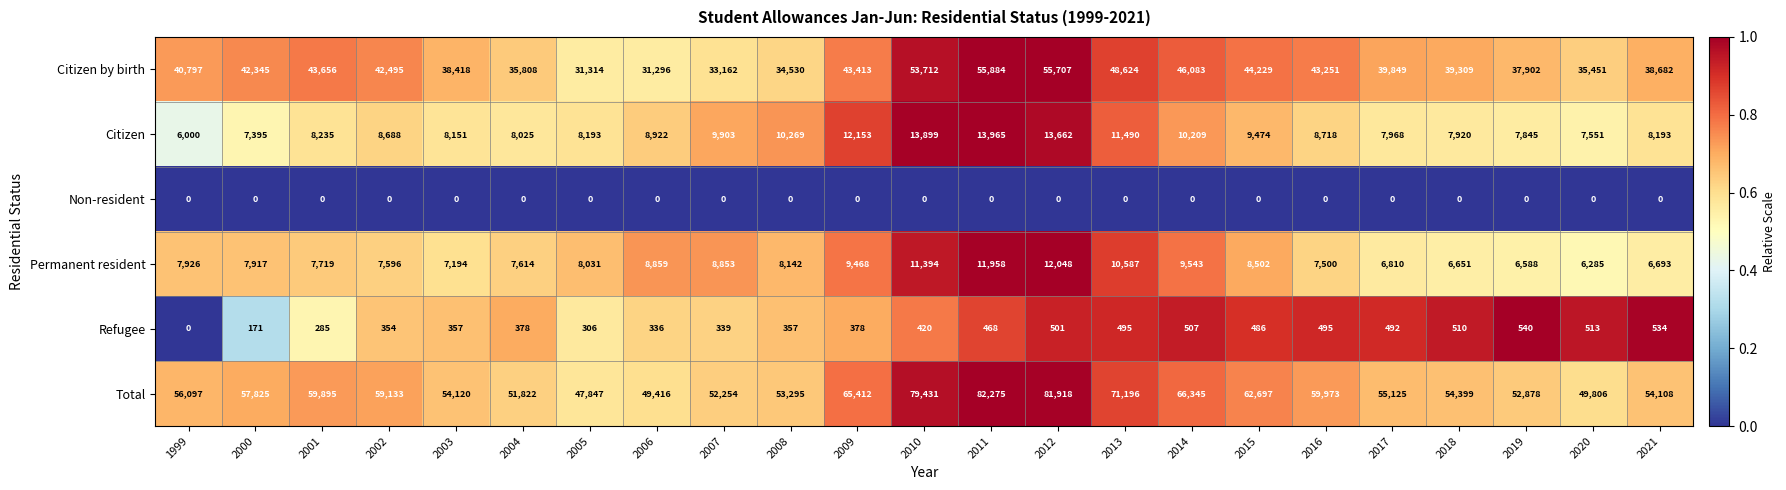

What is the approximate value of Refugee at 2016?

495